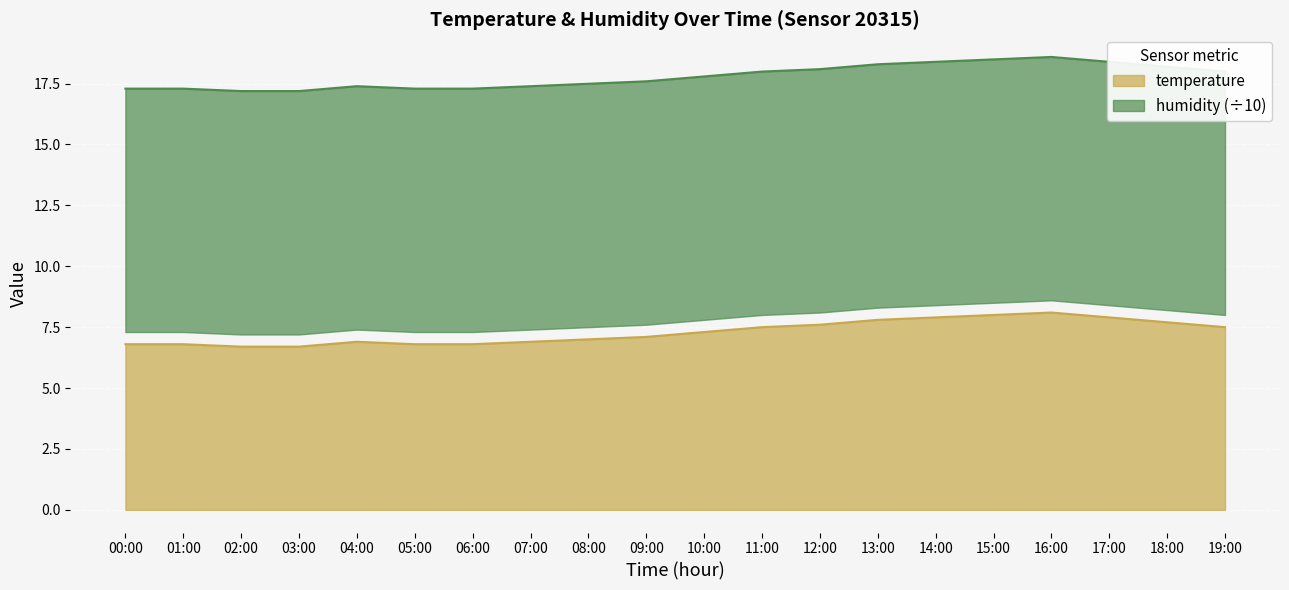

The value of temperature at 13:00 is 3.0. True or false?

False